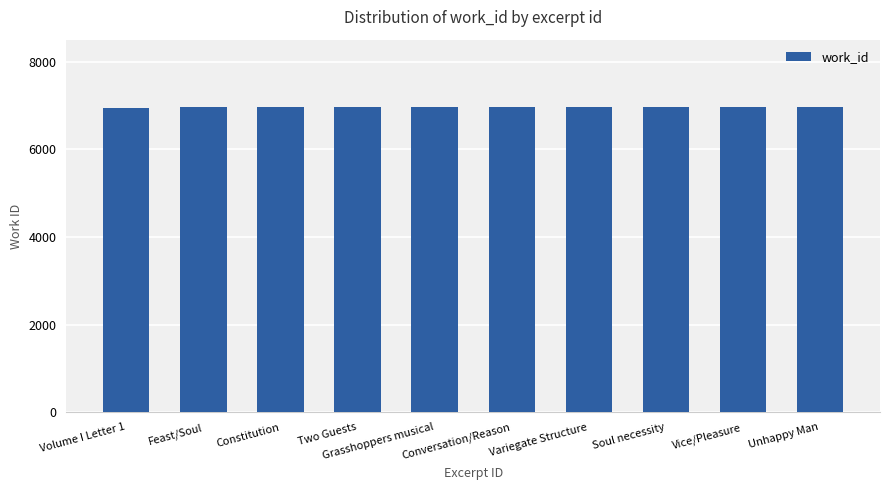

How many bars are there in total?

10